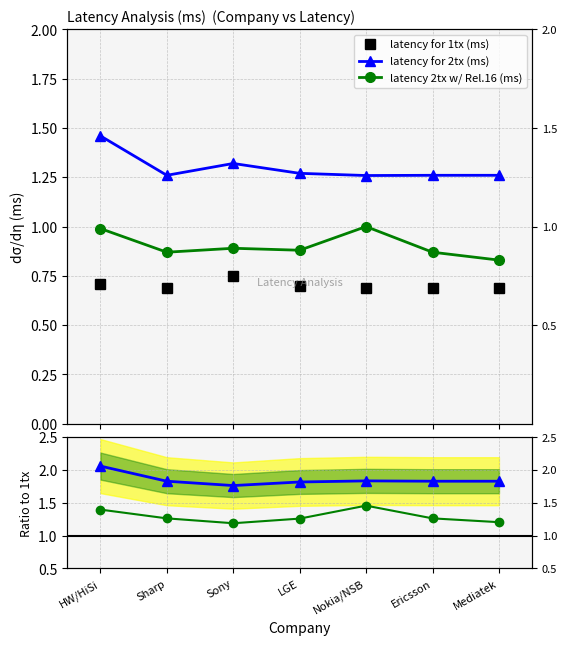

Is it true that latency for 1tx (ms) equals 0.7 at LGE?

True